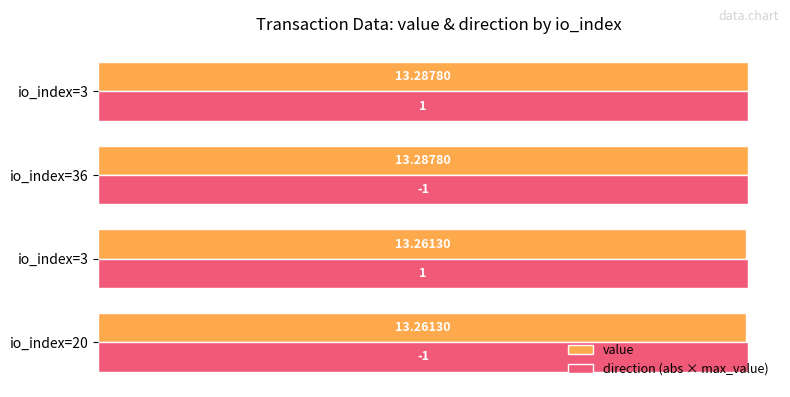

What are all the series names shown in the legend?

value, direction (abs × max_value)